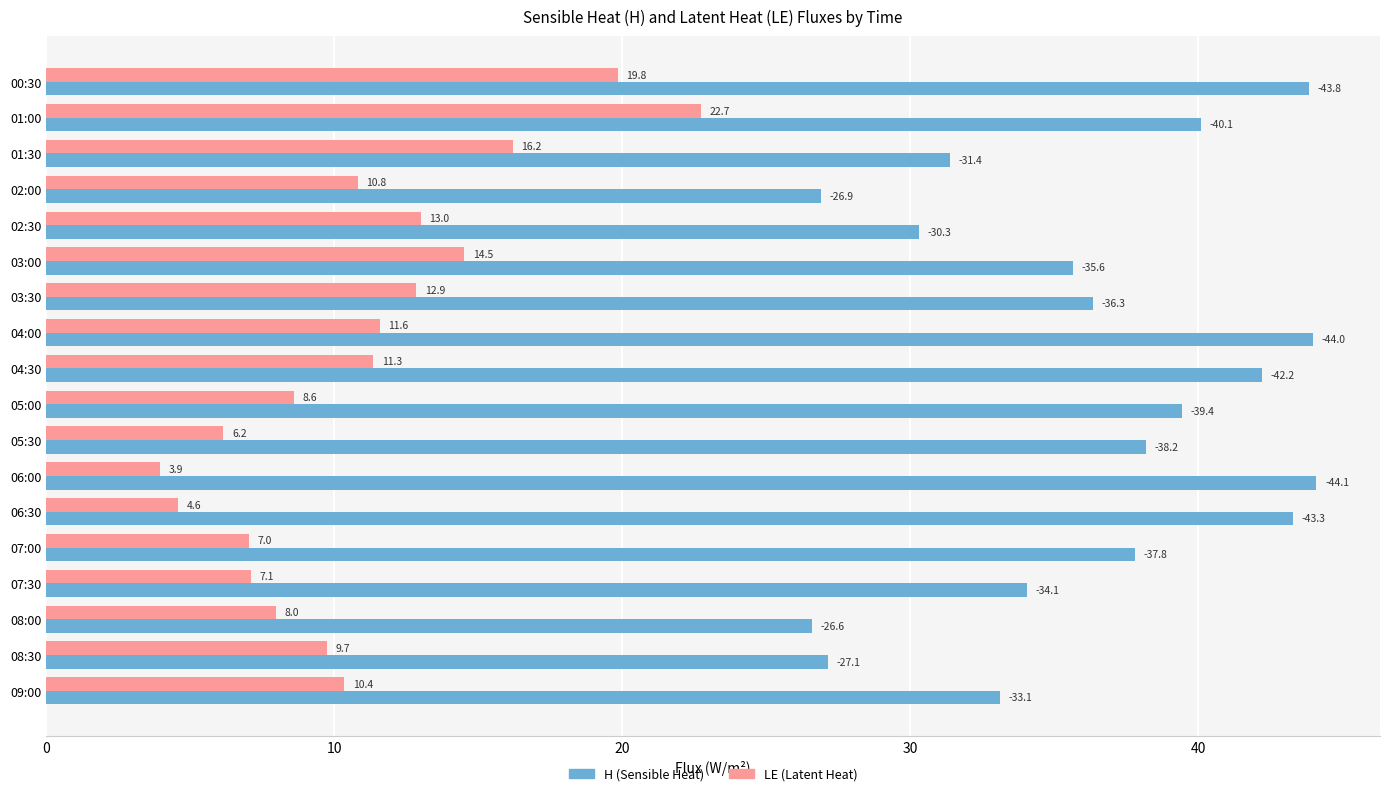

At how many categories does at least one series exceed 32?

13